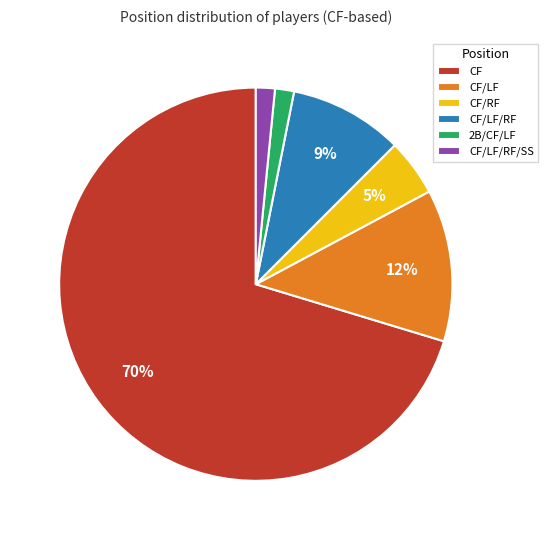

Between CF/RF and CF/LF/RF, which is larger?

CF/LF/RF